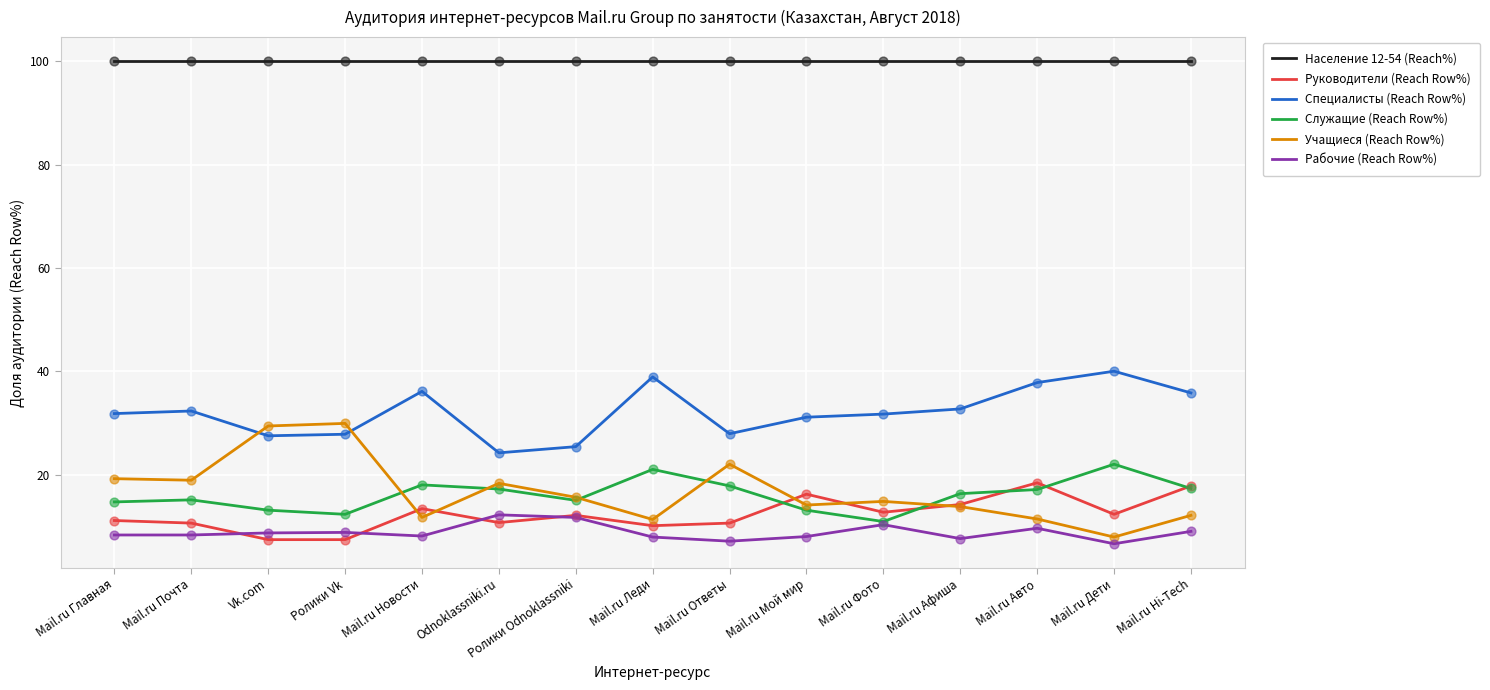

What is the approximate value of Учащиеся (Reach Row%) at Mail.ru Афиша?

13.8